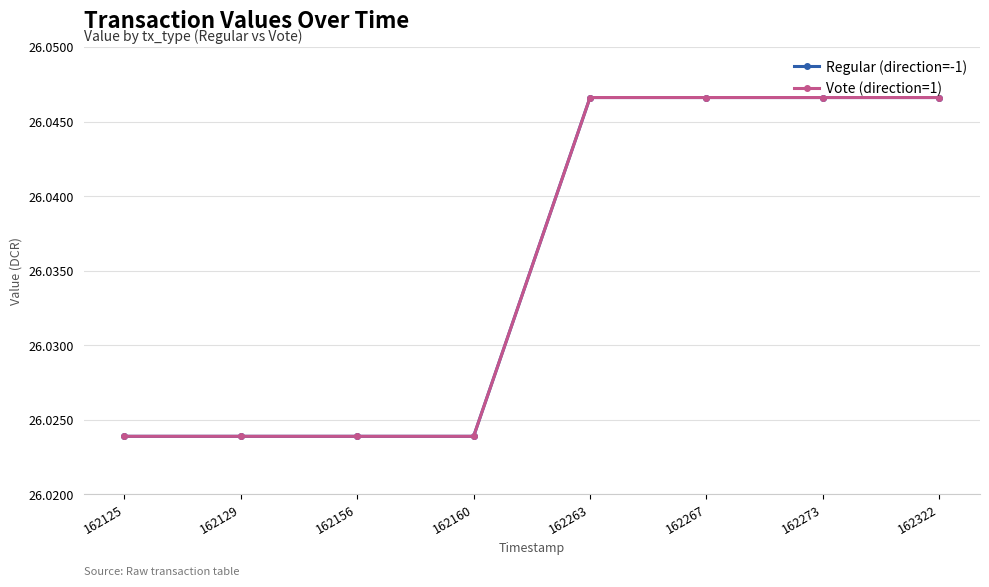

What is the value of the Regular (direction=-1) point at the 8th from the left?

26.0